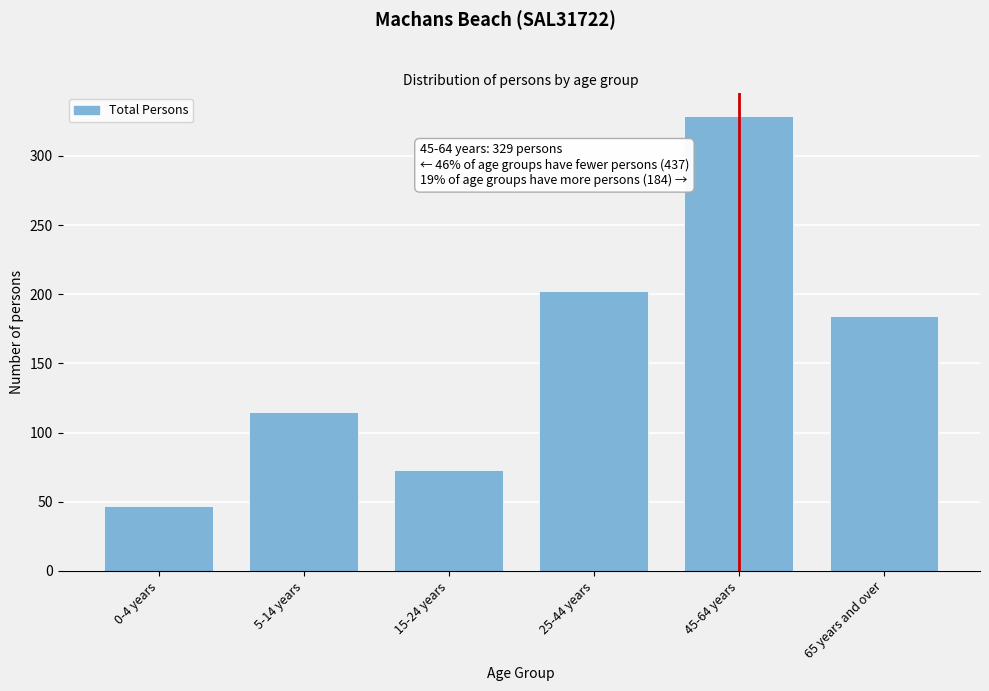

Reading left to right, transcribe all the data shown in this chart.

47	115	73	202	329	184